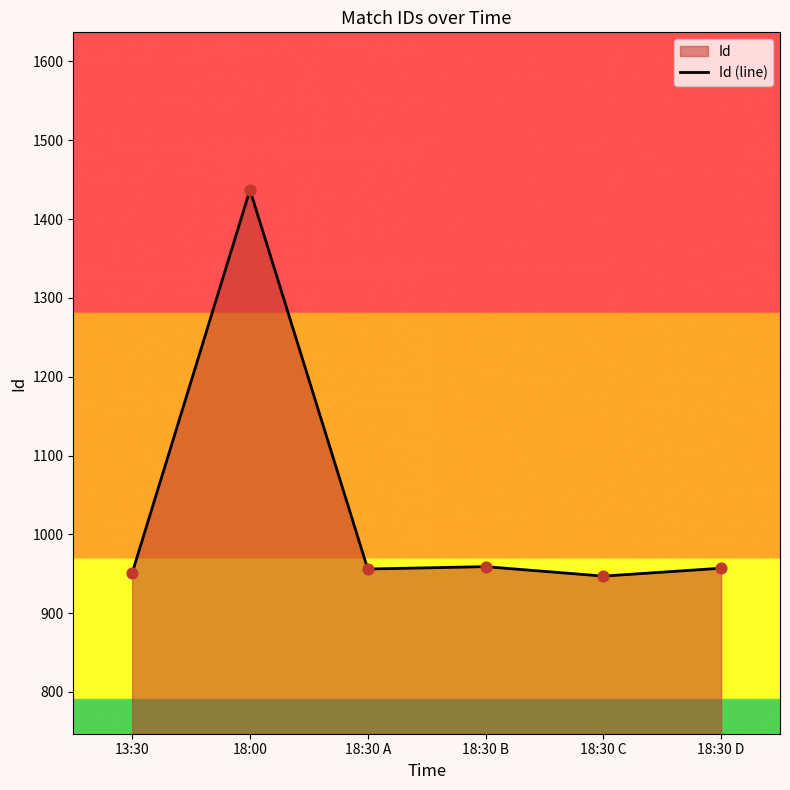

Approximately how many times larger is the value at 18:30 C compared to 18:30 D?

1.0